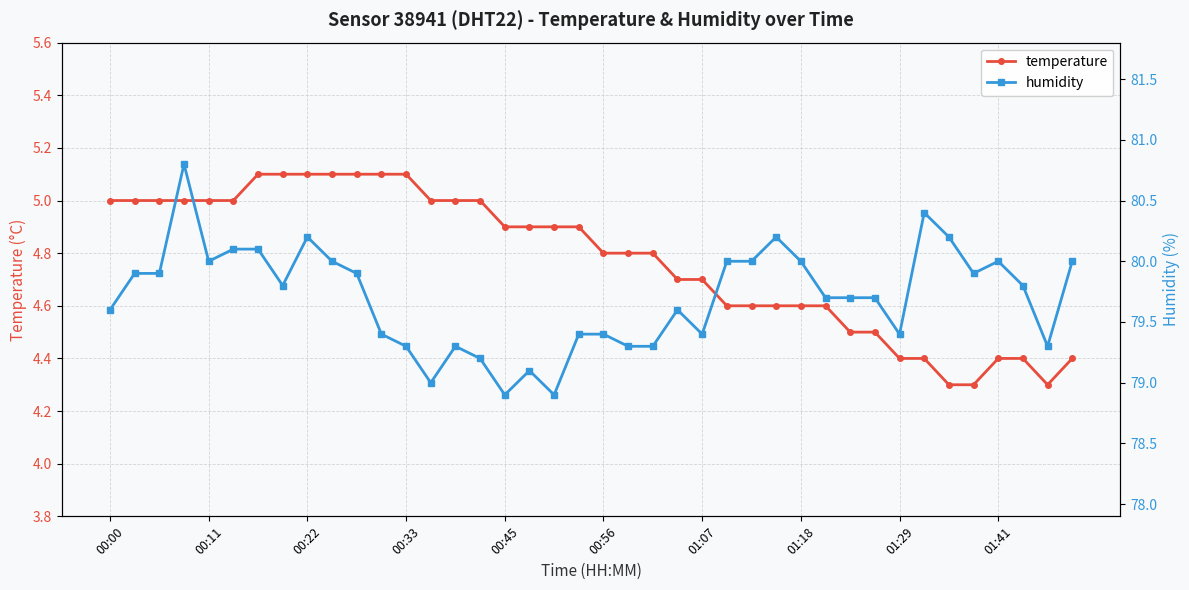

What is the minimum value for temperature?

4.3